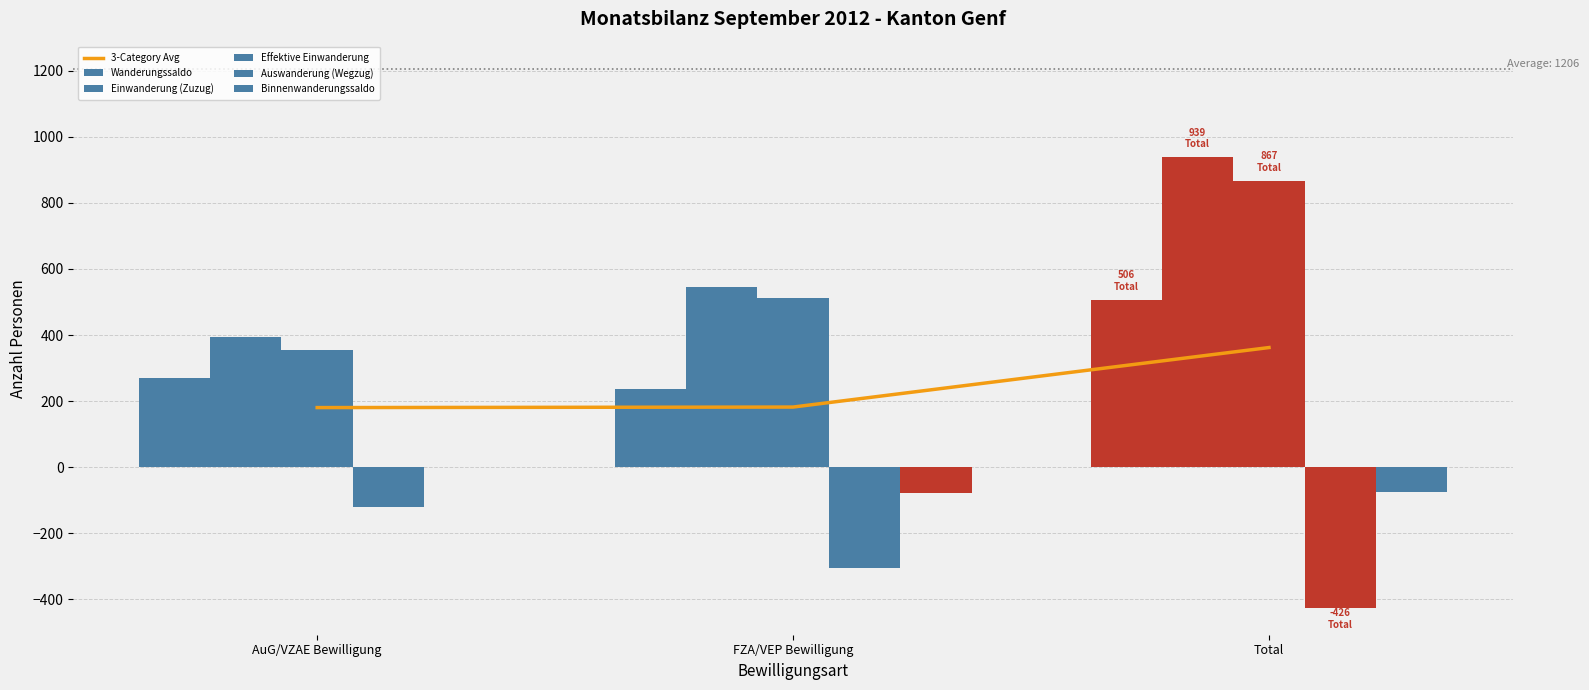

What is the label of the 1st bar from the left?

AuG/VZAE Bewilligung